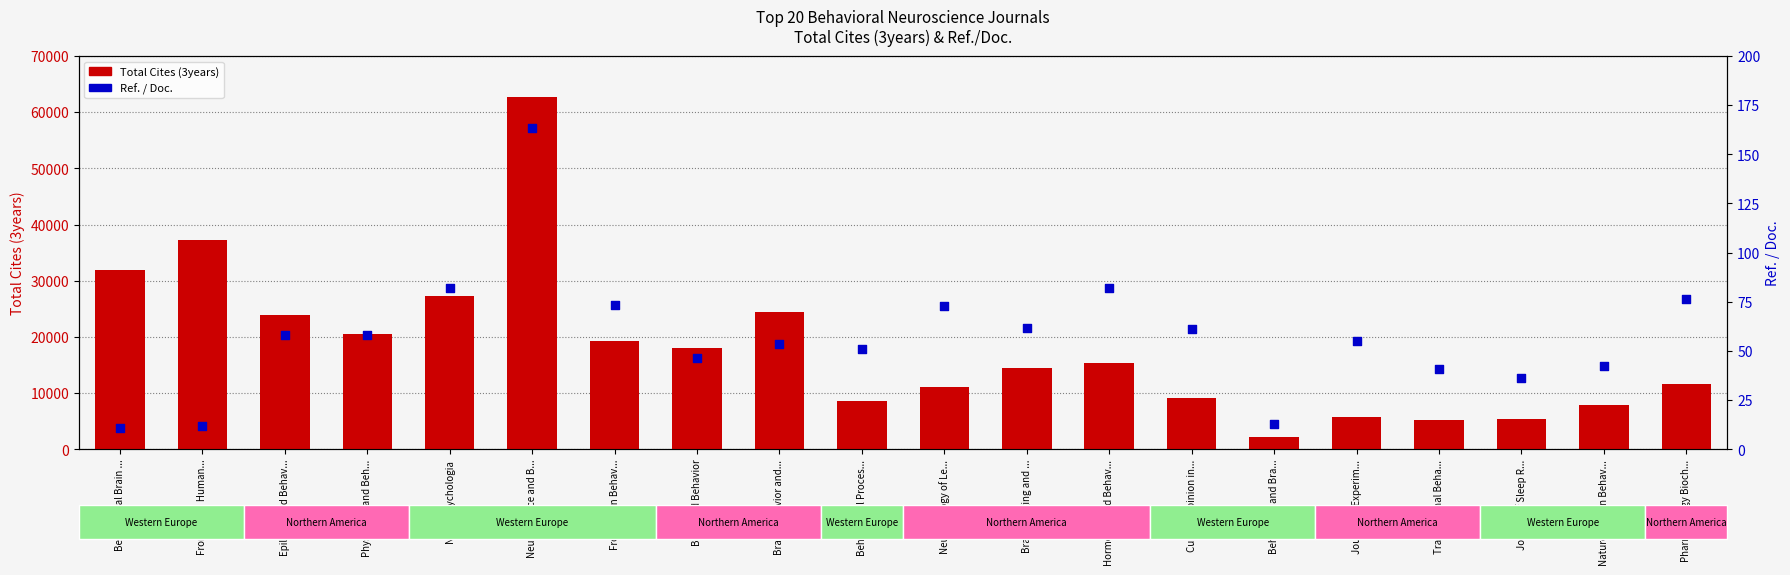

What is the total value across all series at Brain Behavior and...?

24447.4